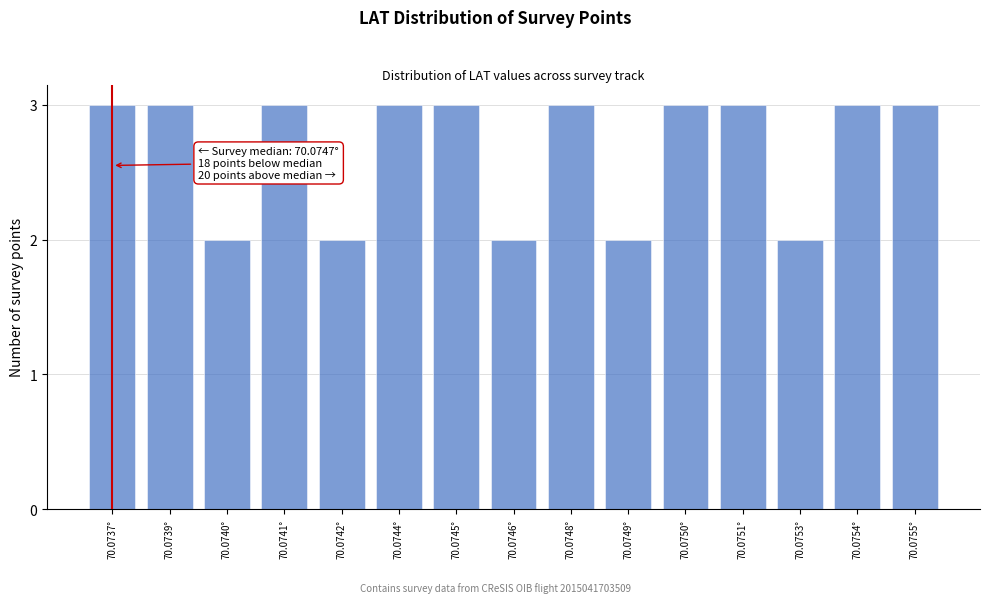

Reading right to left, transcribe all the data shown in this chart.

3	3	2	3	3	2	3	2	3	3	2	3	2	3	3